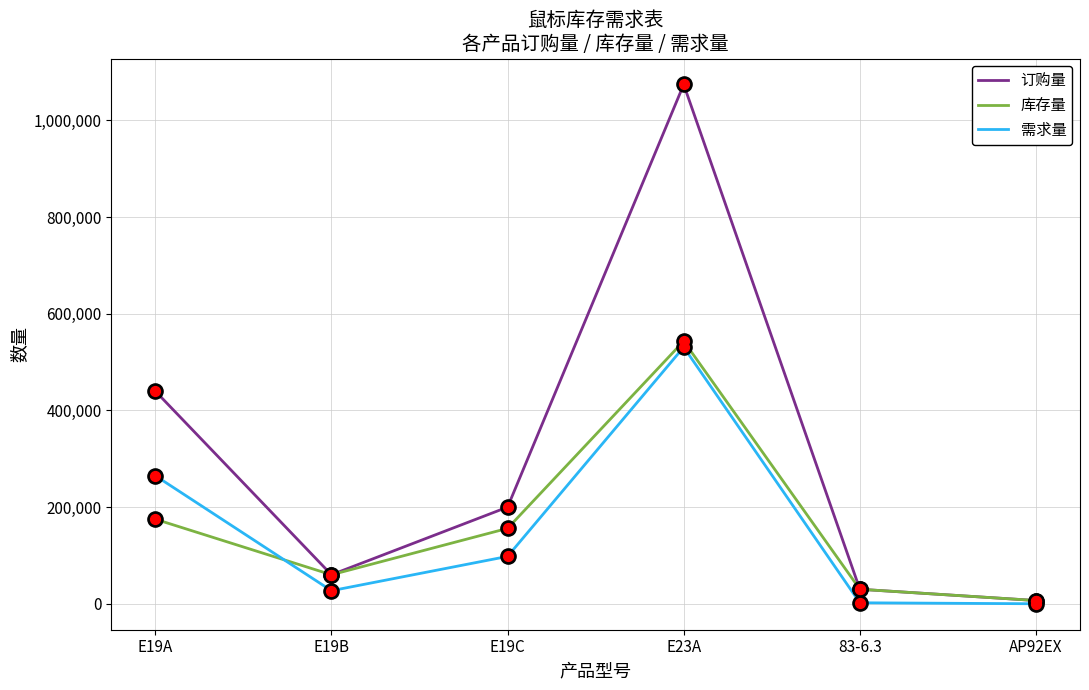

Which series has the widest spread of values?

订购量